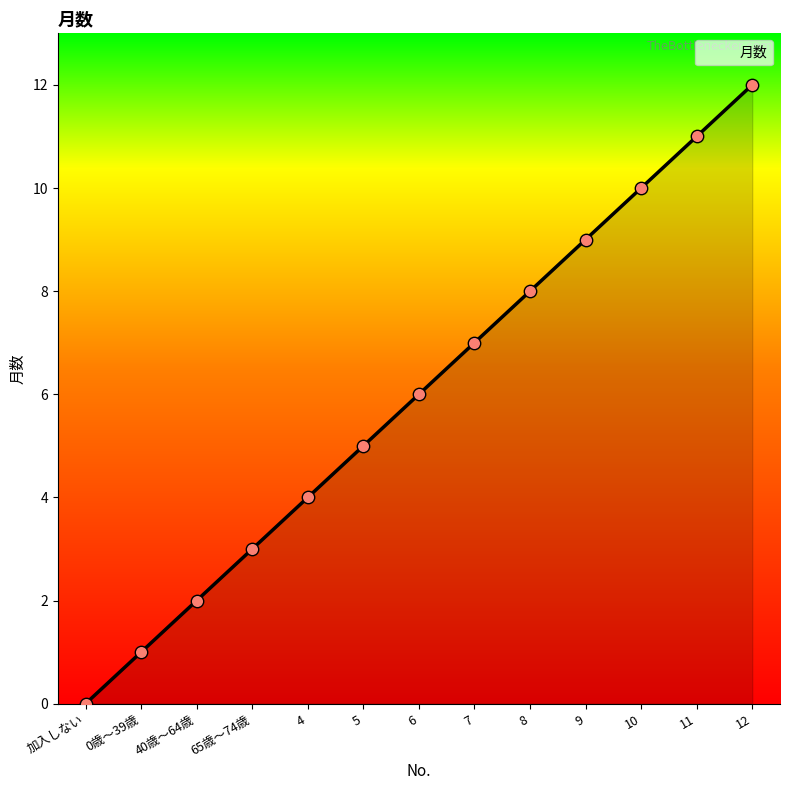

Approximately how many times larger is the value at 8 compared to 11?

0.7